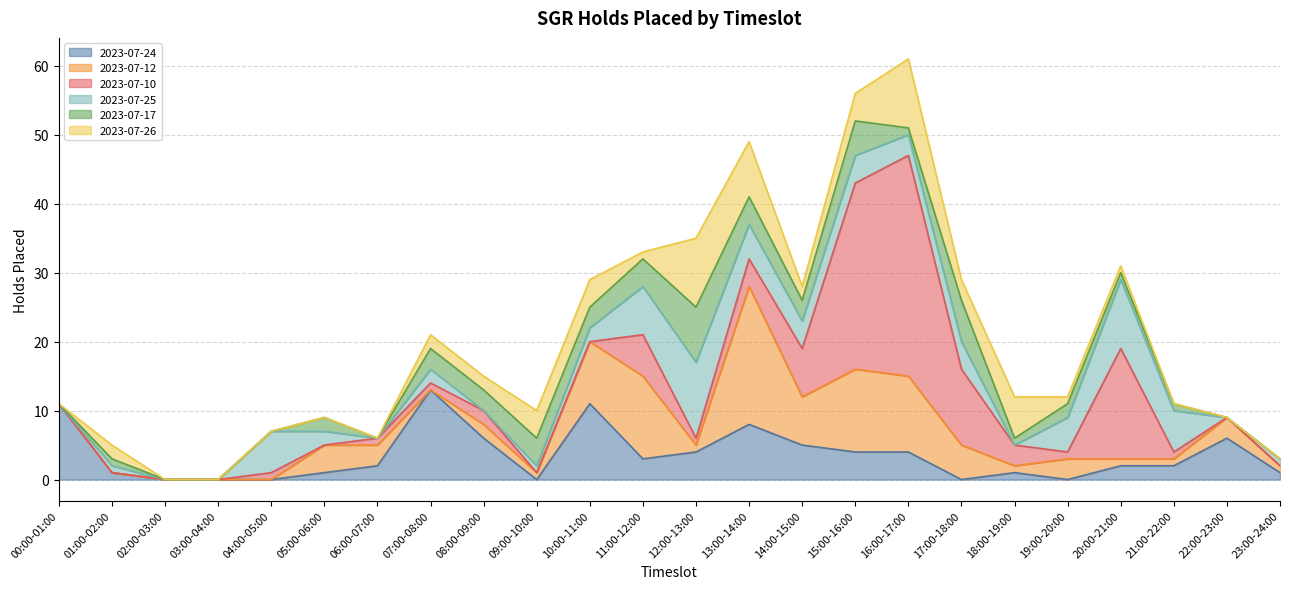

Count the number of data series in this chart.

6